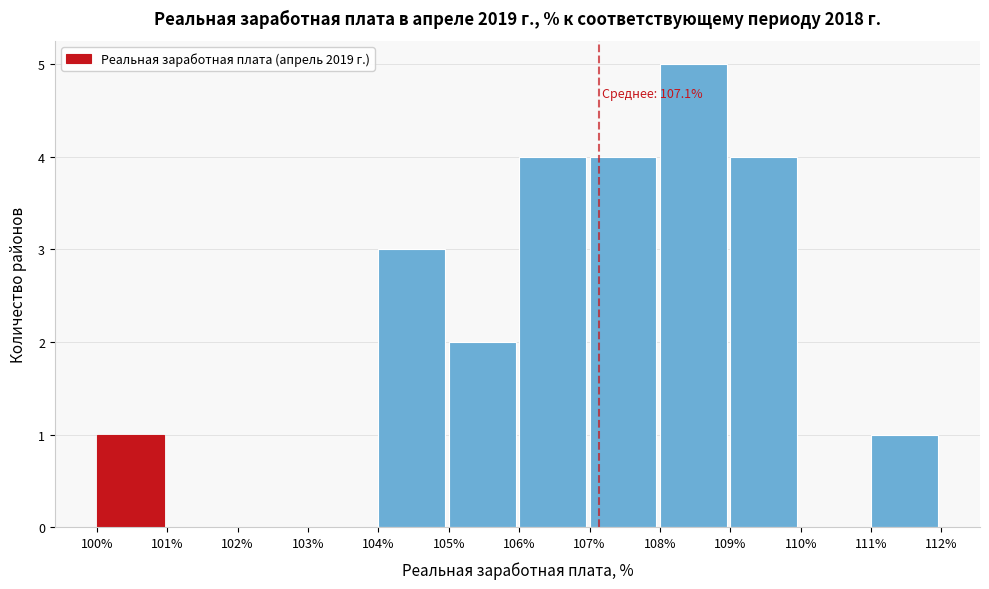

Which range on the x-axis has the tallest bar?

108% to 109%